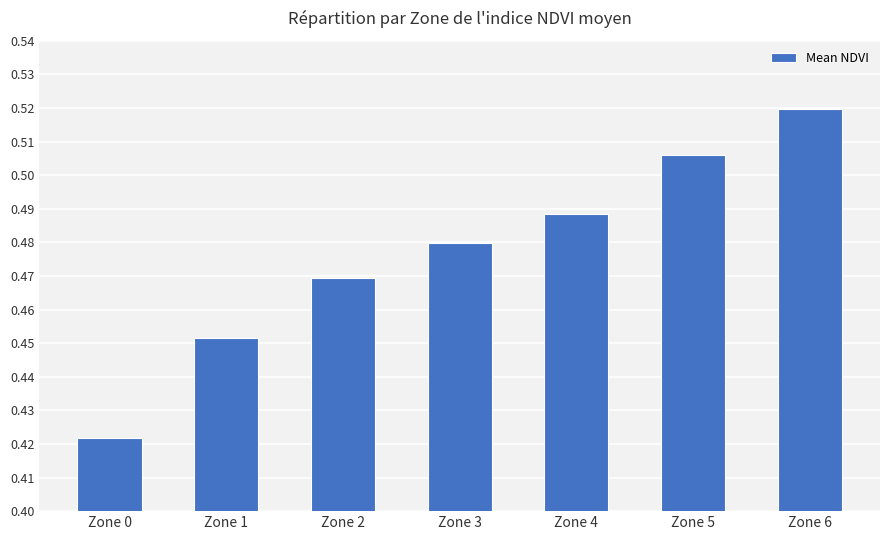

What is the change in value from Zone 1 to Zone 5?

+0.1